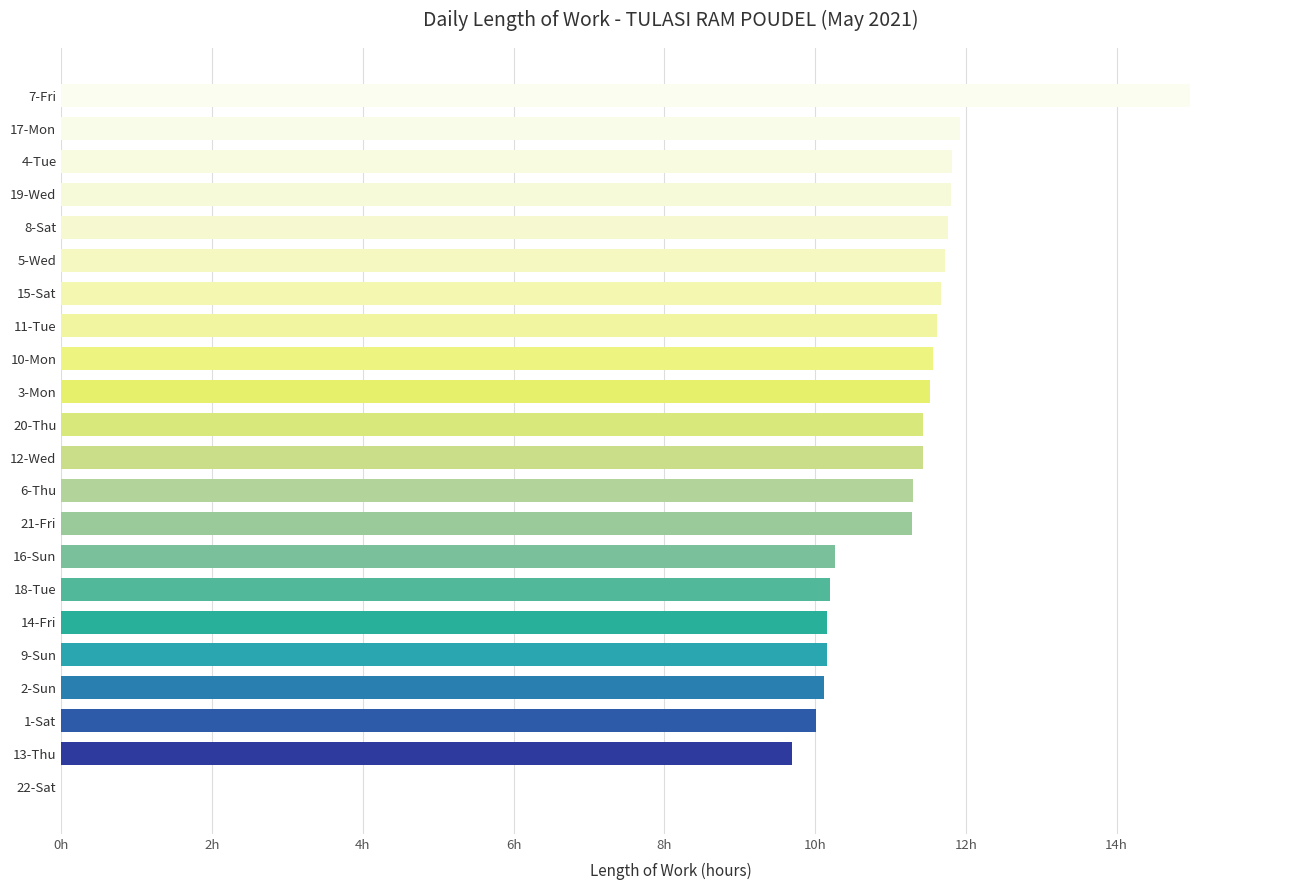

Are the bars horizontal?

Yes